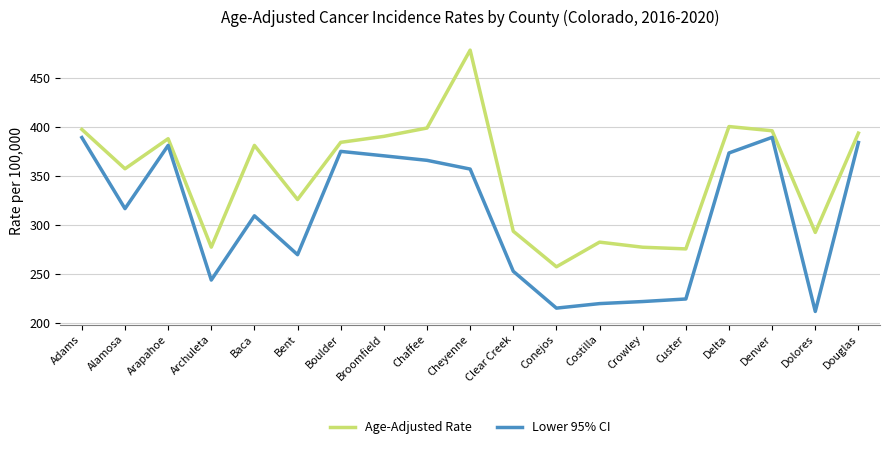

Where is Lower 95% CI nearest to the value 300?

Baca